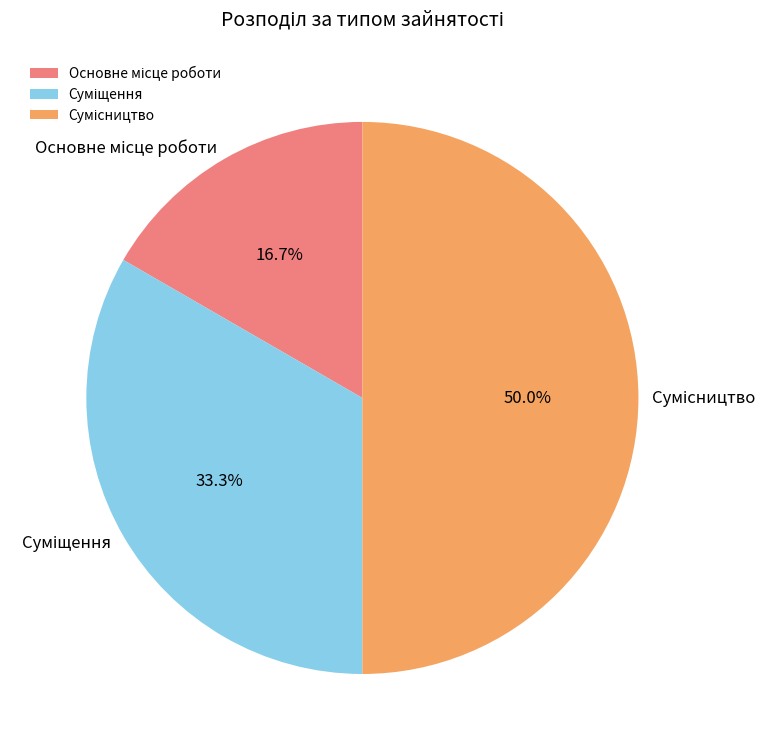

What percentage is NOT represented by Основне місце роботи?

83.3%